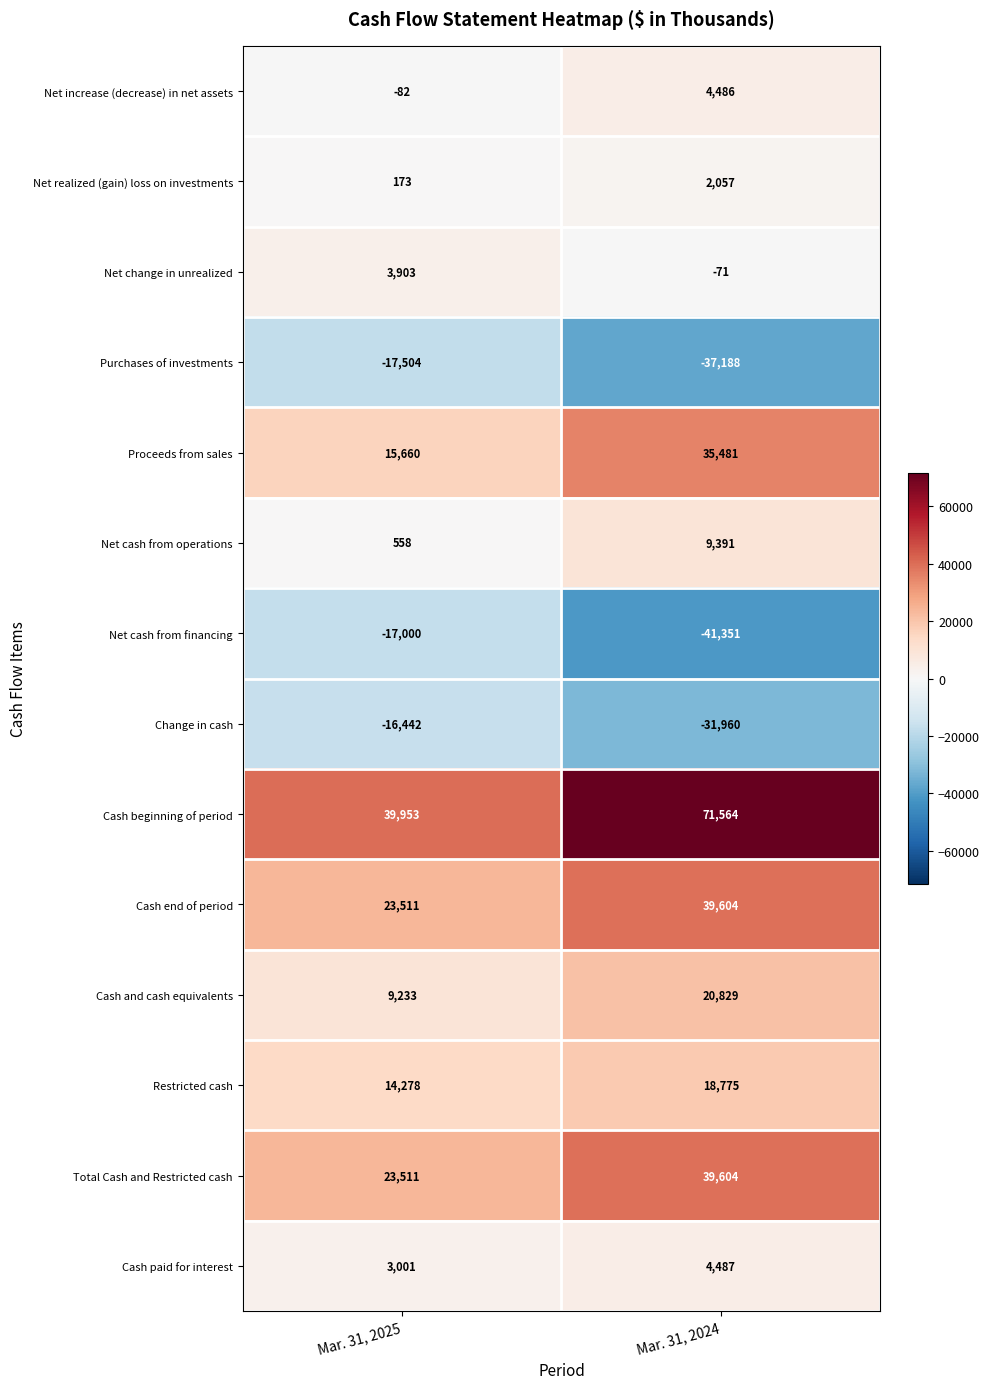

At how many categories does at least one series exceed 3958?

2